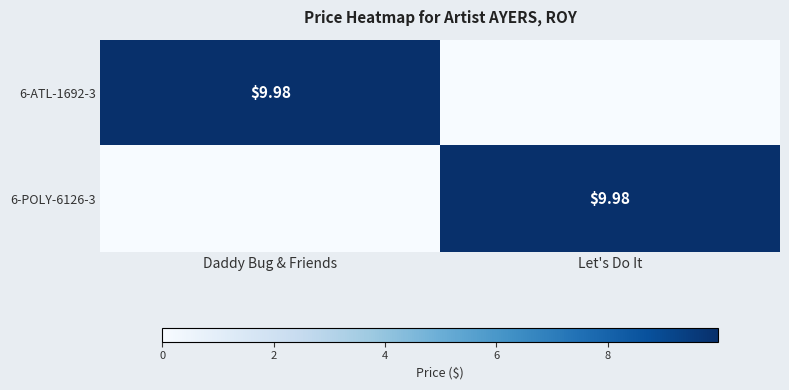

At which label does 6-POLY-6126-3 first exceed 9?

Let's Do It